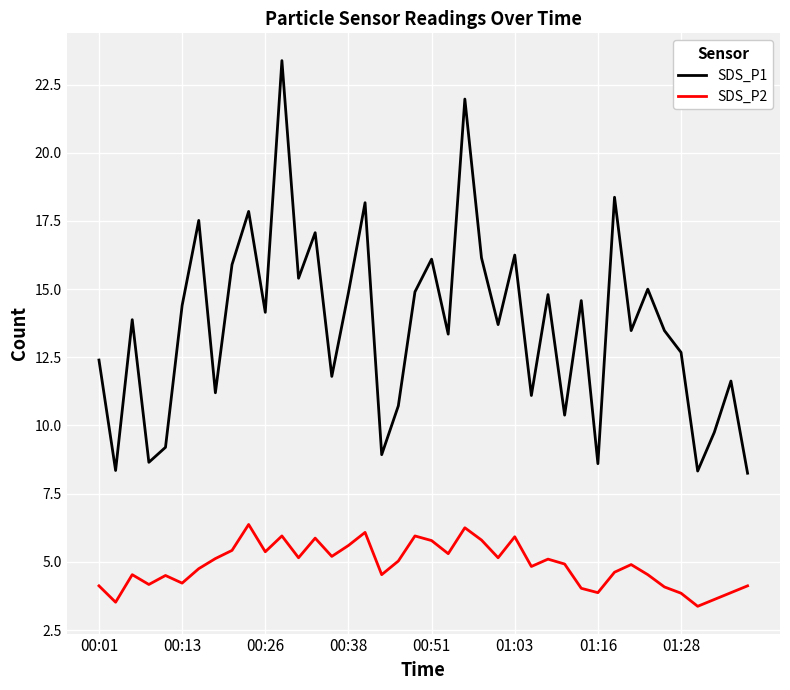

Which series has the widest spread of values?

SDS_P1